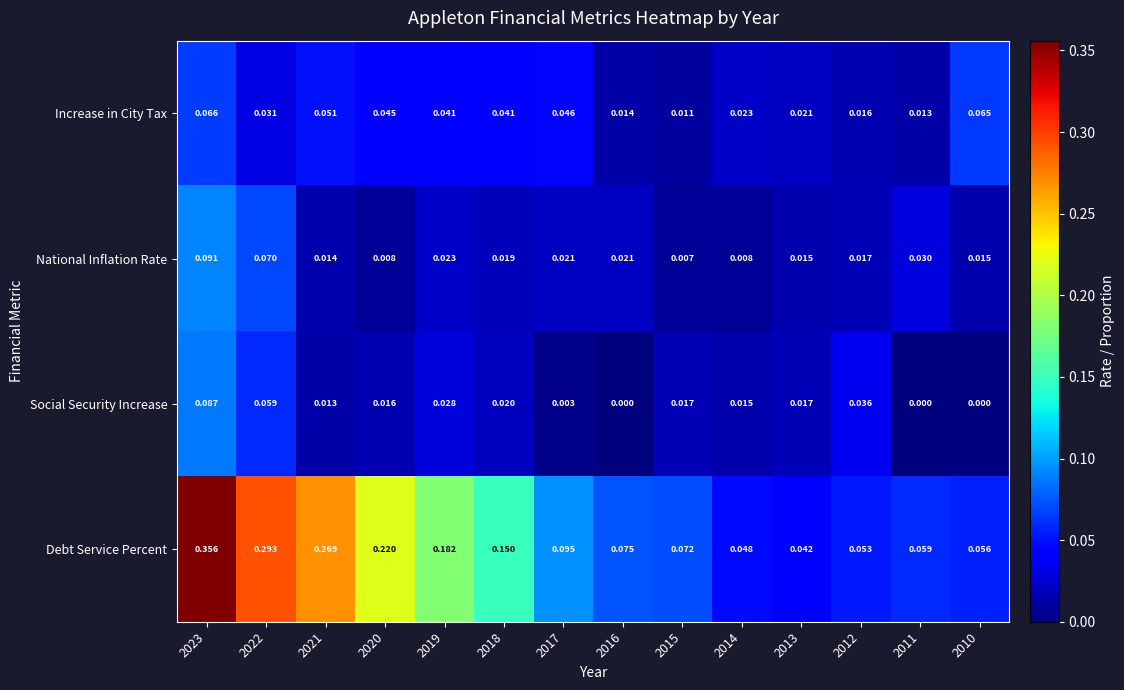

Which series has the largest range (max minus min)?

Debt Service Percent